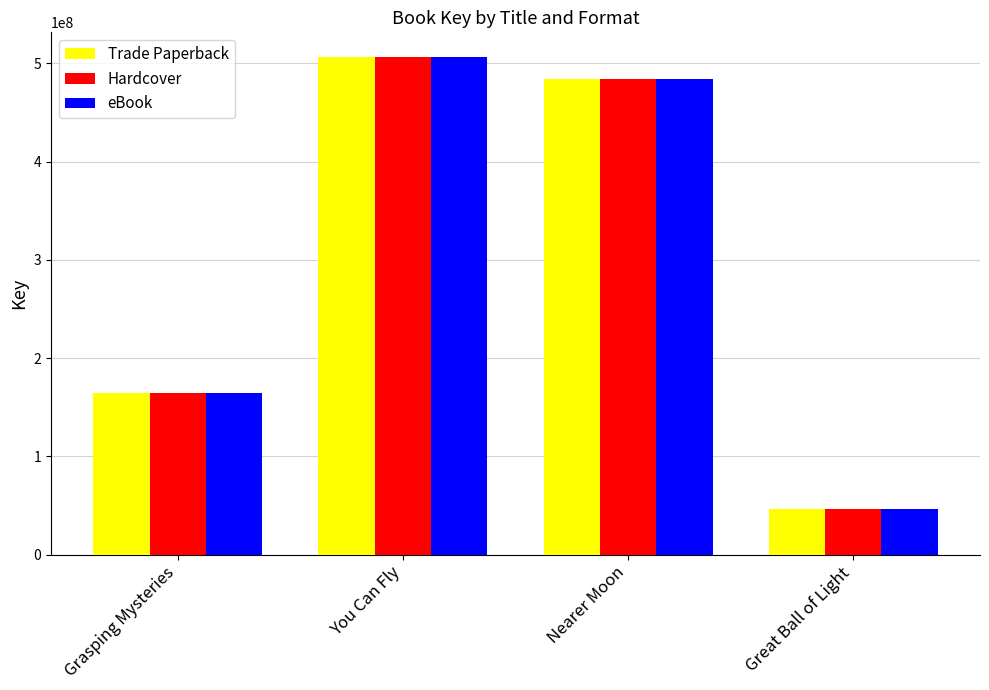

What is the total value across all series at Great Ball of Light?

140414370